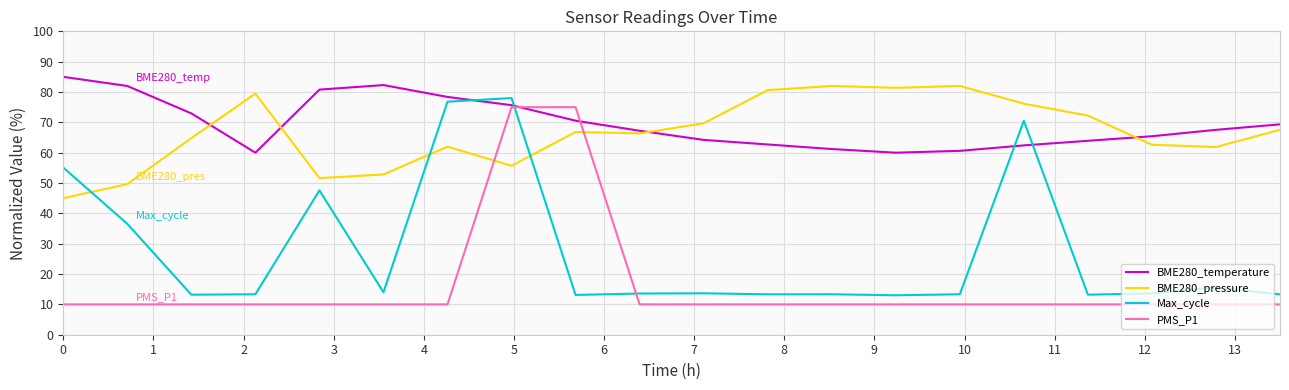

True or false: PMS_P1 and BME280_pressure intersect in this chart.

True